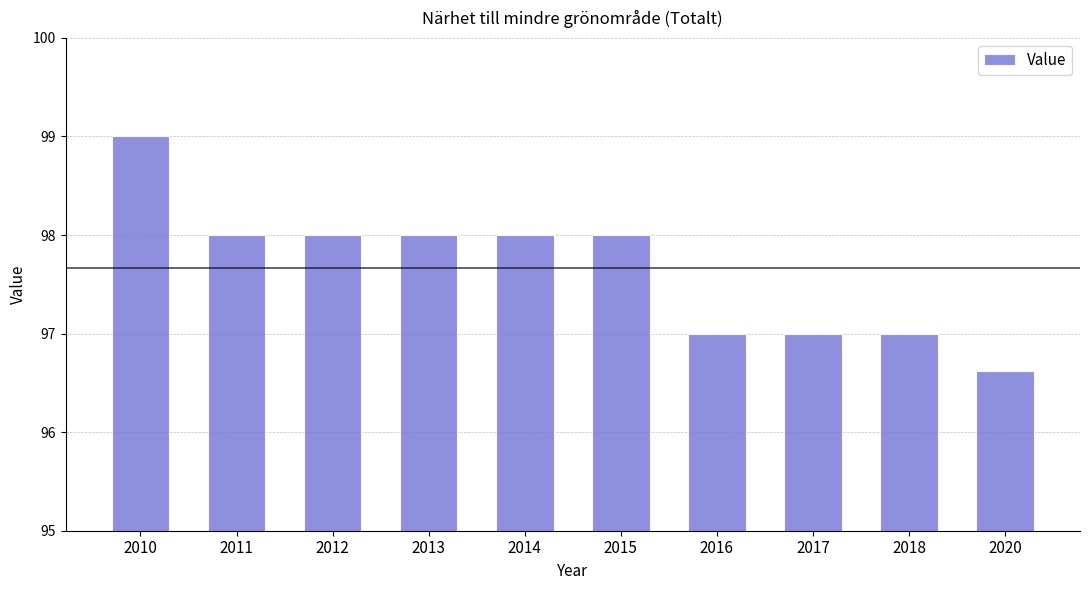

Count the values in the range 97 to 98.

8